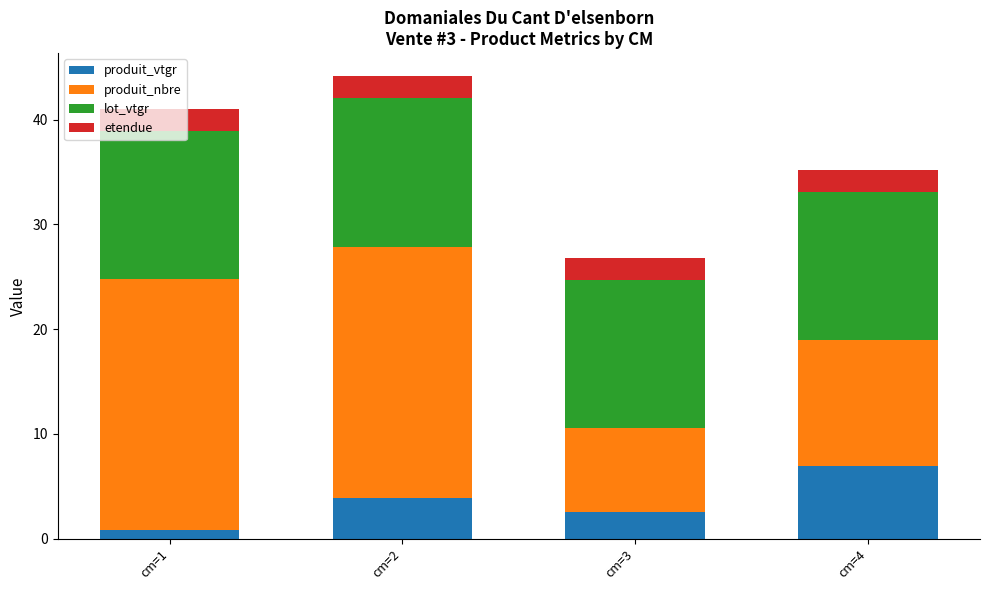

What is the sum of all produit_vtgr values?

14.2